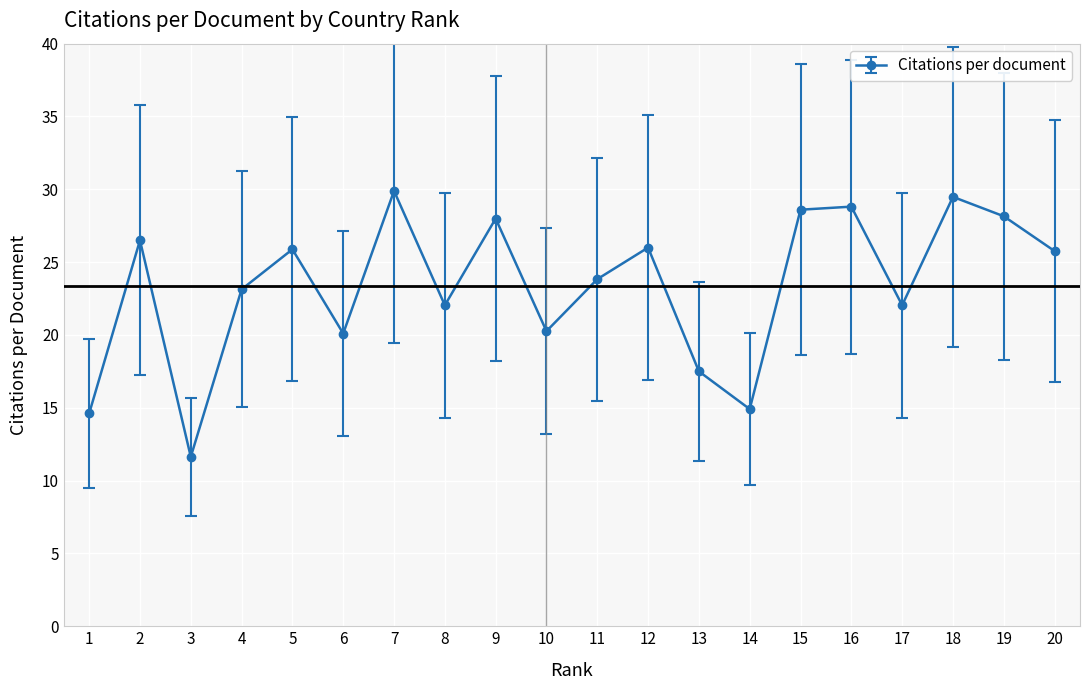

What is the value of the 13th point from the left?

17.5